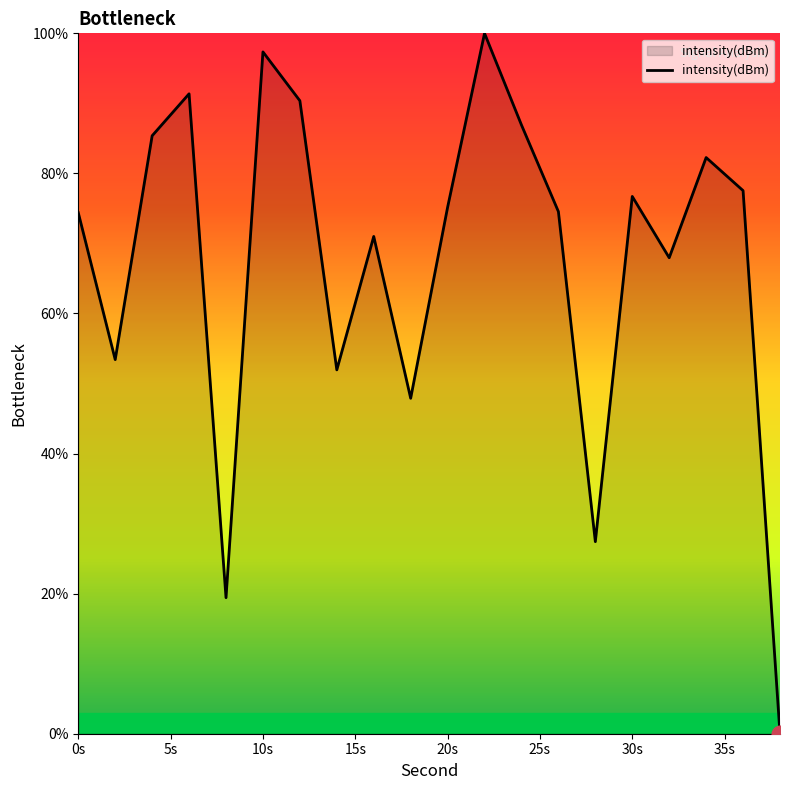

What is the difference between the maximum and minimum values?

100.0